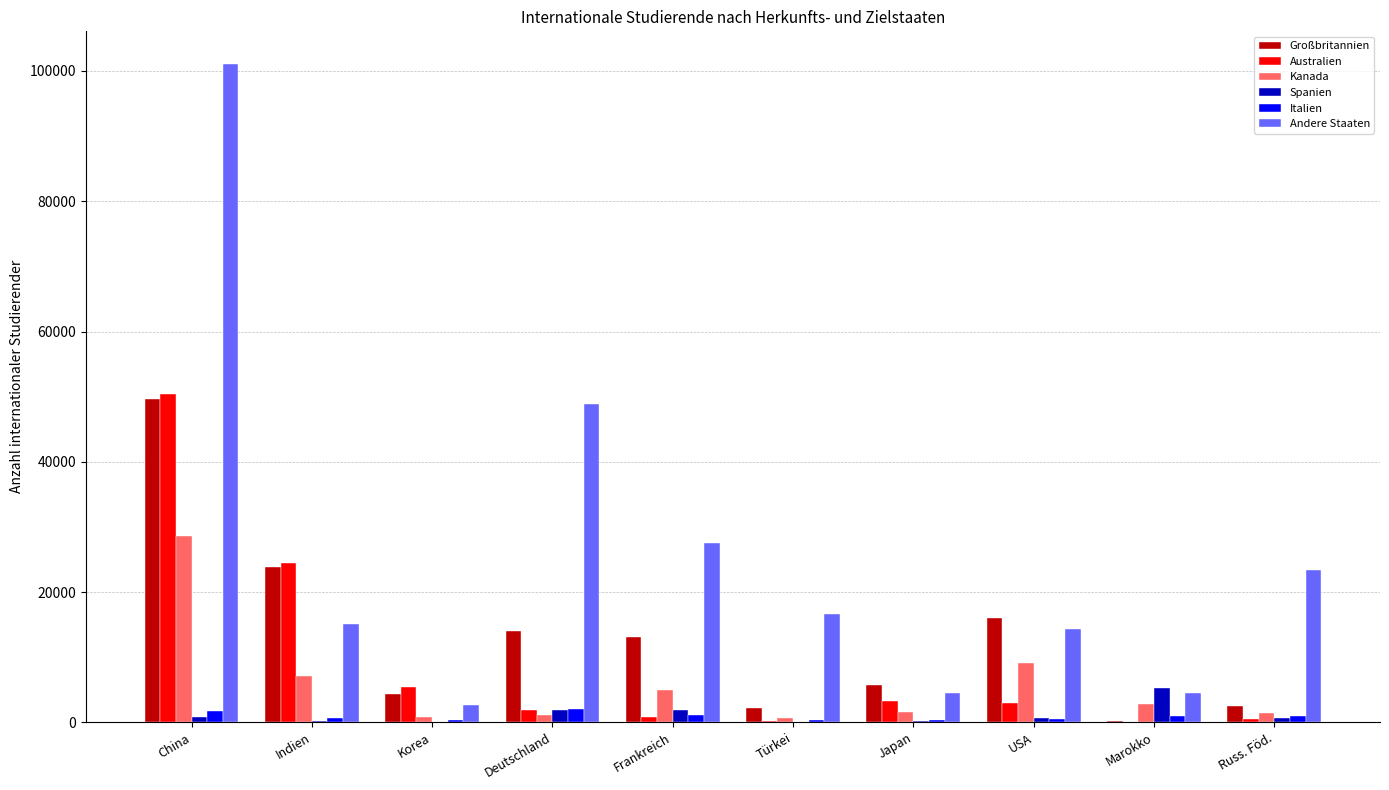

The Andere Staaten series shows 101032 at China. True or false?

True